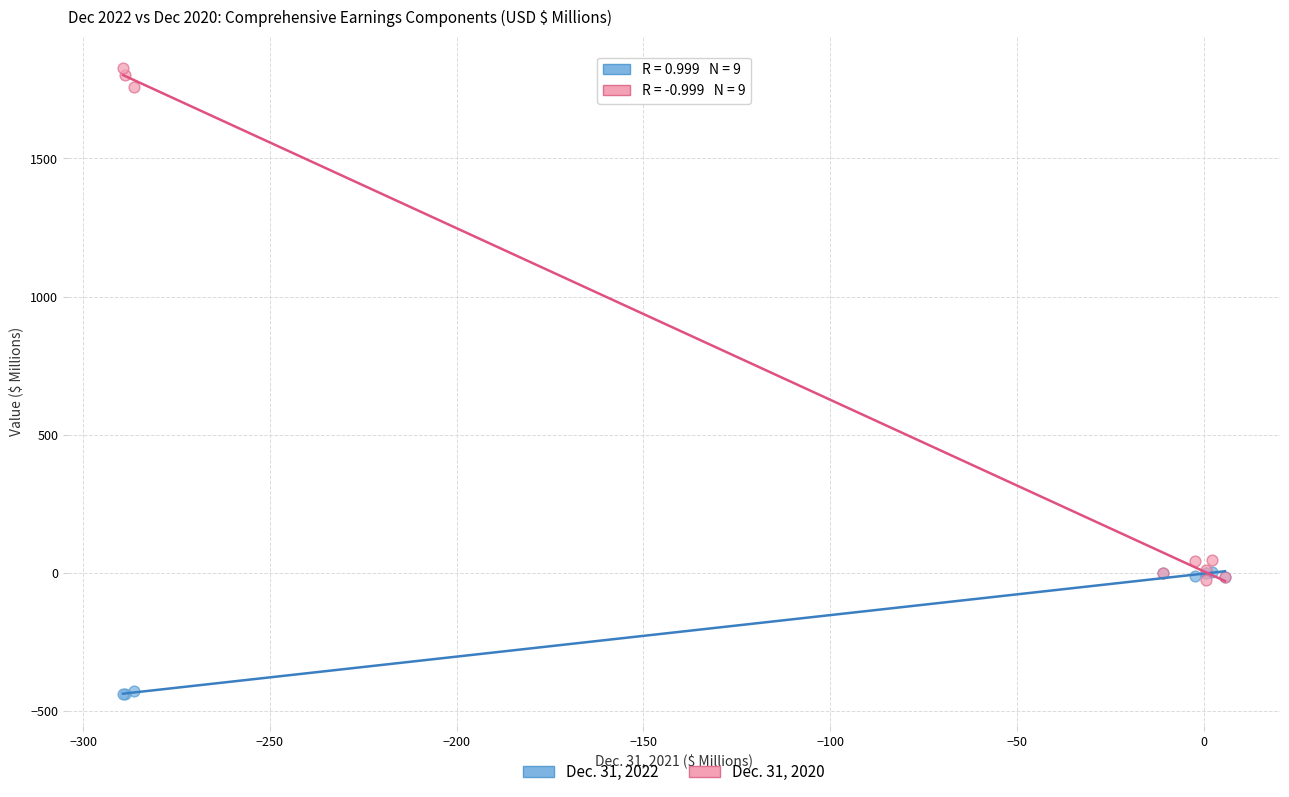

What are all the series names shown in the legend?

Dec. 31, 2022, Dec. 31, 2020